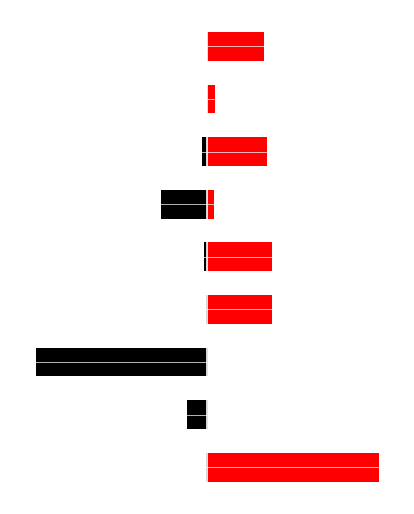

Which label corresponds to the smallest value in the chart?

2